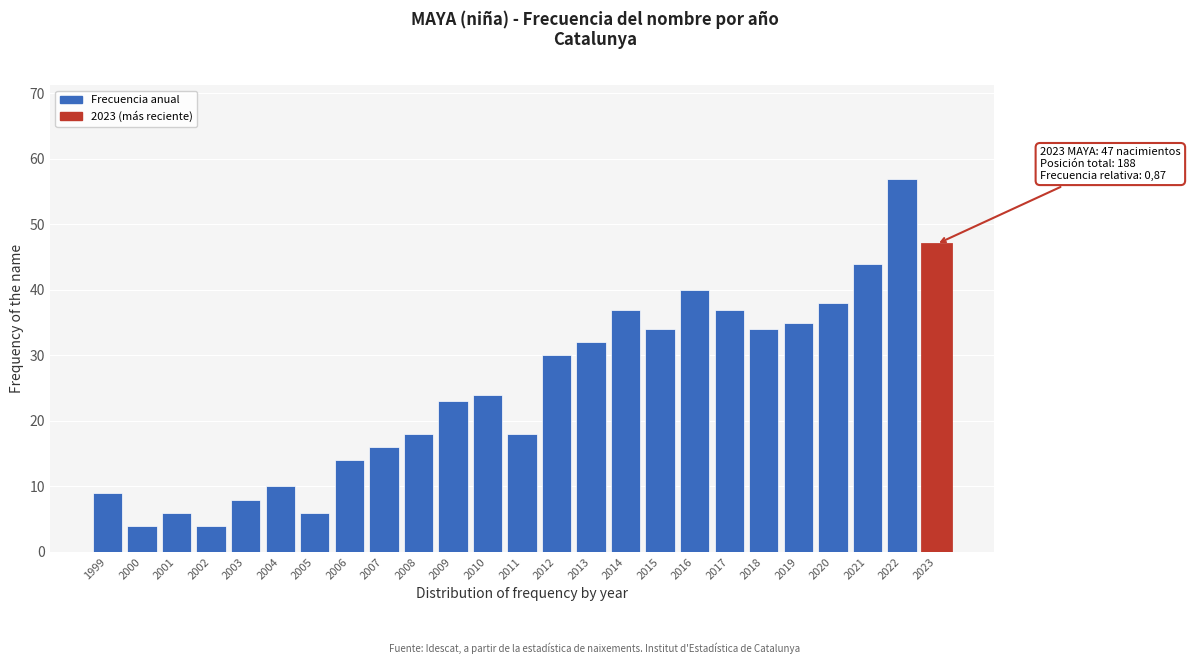

Reading left to right, what are all the values shown in this chart?

1999=9	2000=4	2001=6	2002=4	2003=8	2004=10	2005=6	2006=14	2007=16	2008=18	2009=23	2010=24	2011=18	2012=30	2013=32	2014=37	2015=34	2016=40	2017=37	2018=34	2019=35	2020=38	2021=44	2022=57	2023=47